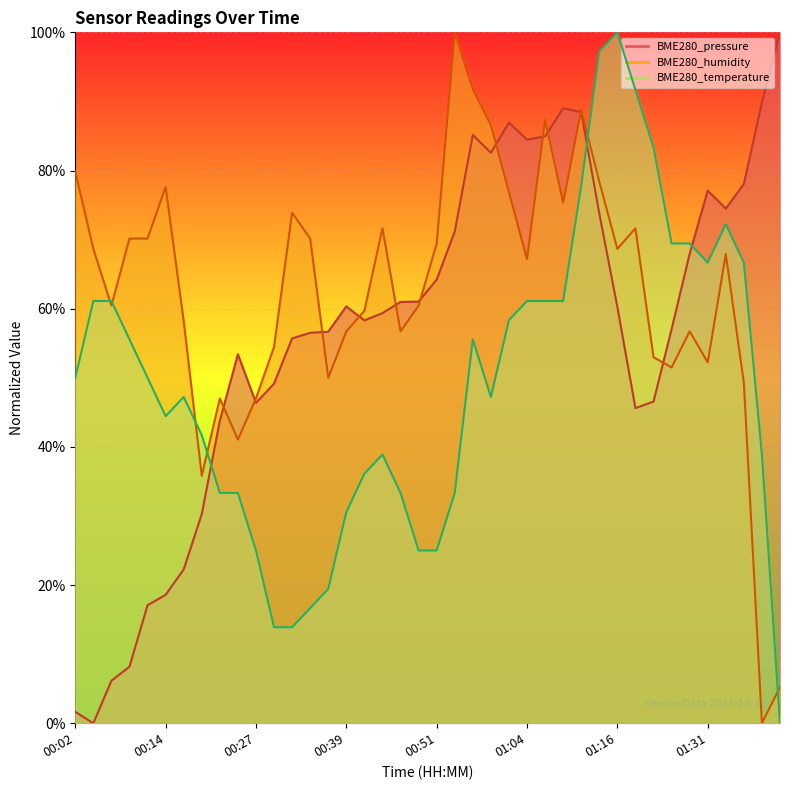

What is the label of the 33rd point from the left?

01:24